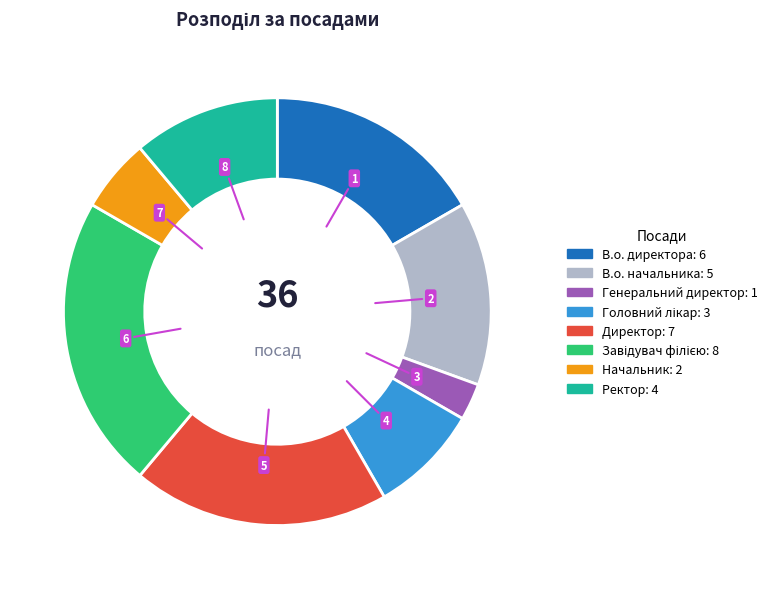

What is the ratio of the value at Директор to the value at В.о. директора?

1.2